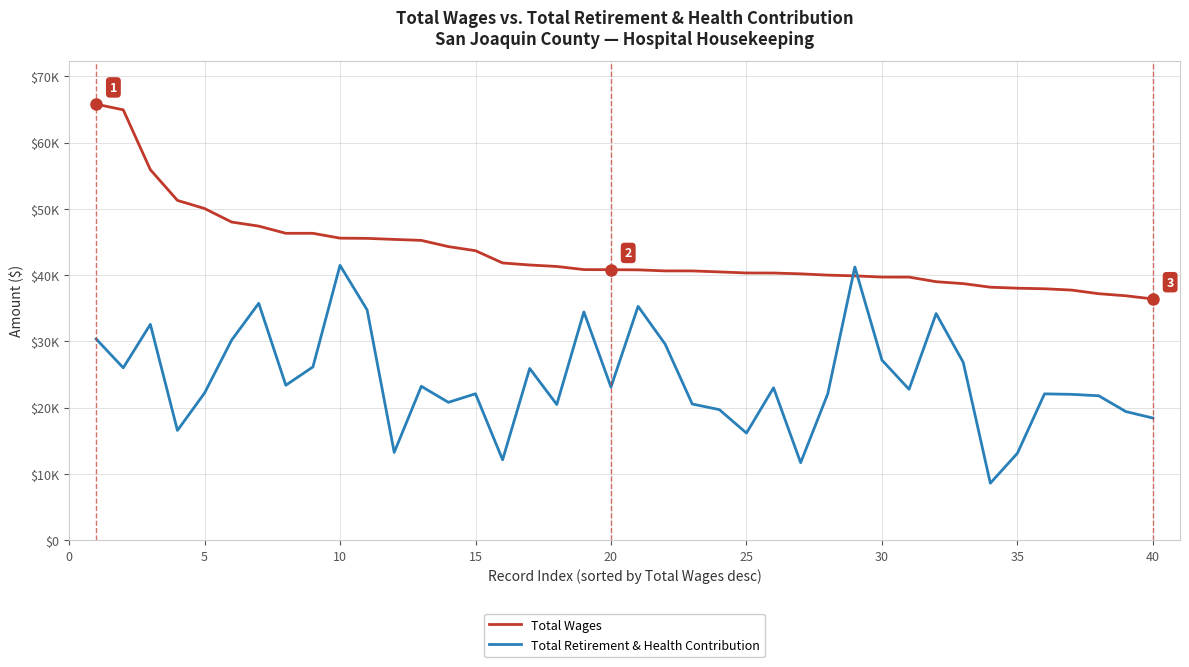

True or false: Total Wages and Total Retirement & Health Contribution intersect in this chart.

True